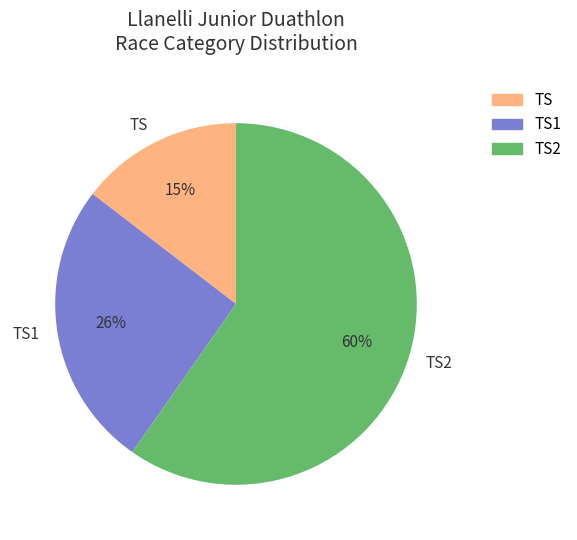

Which slice is the smallest?

TS